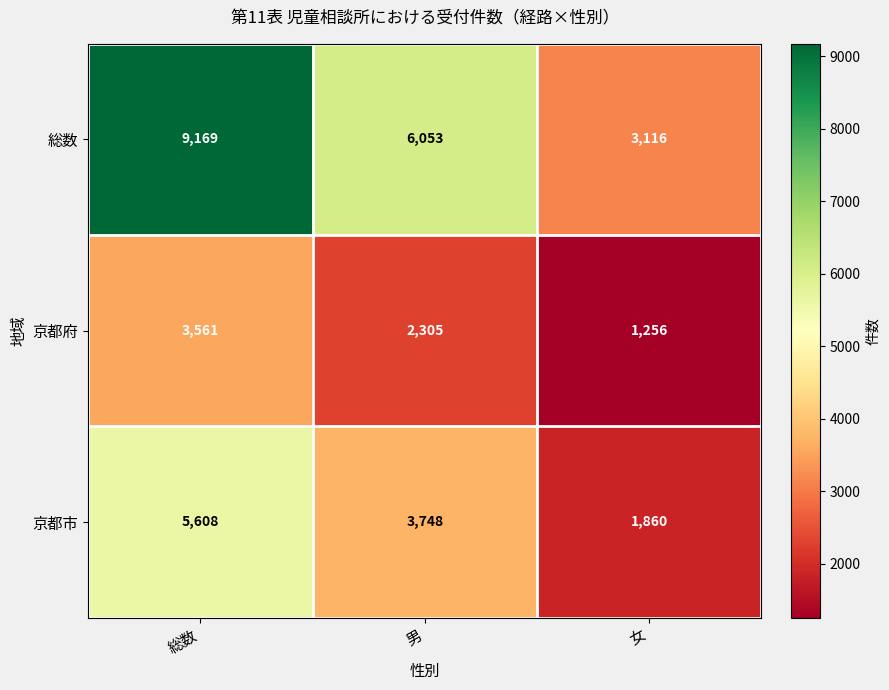

List the series in order of their overall mean, highest first.

総数, 京都市, 京都府